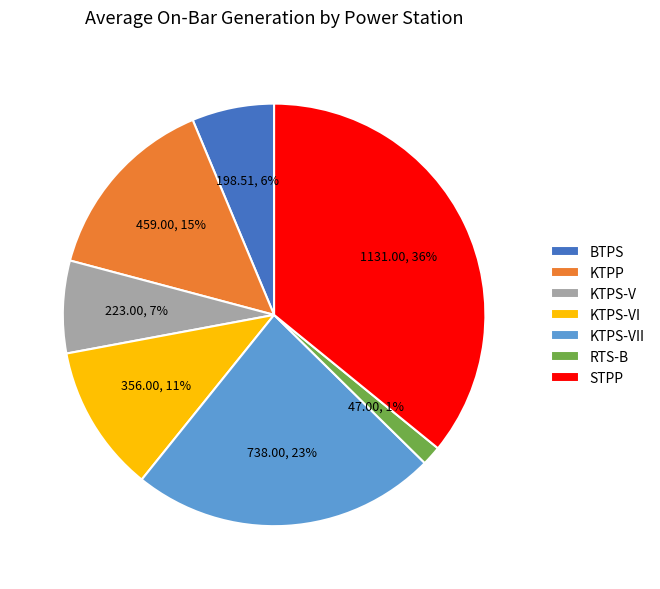

What percentage is the BTPS slice, to the nearest percent?

6%